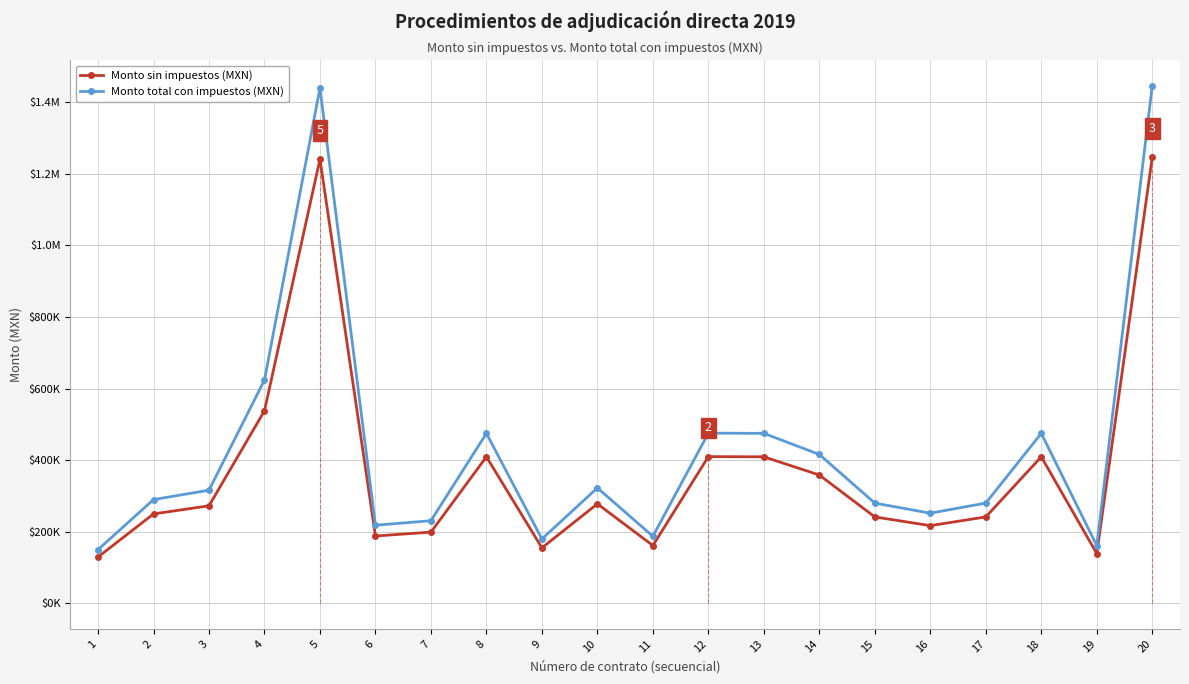

Between 5 and 14, which series saw the biggest shift?

Monto total con impuestos (MXN)